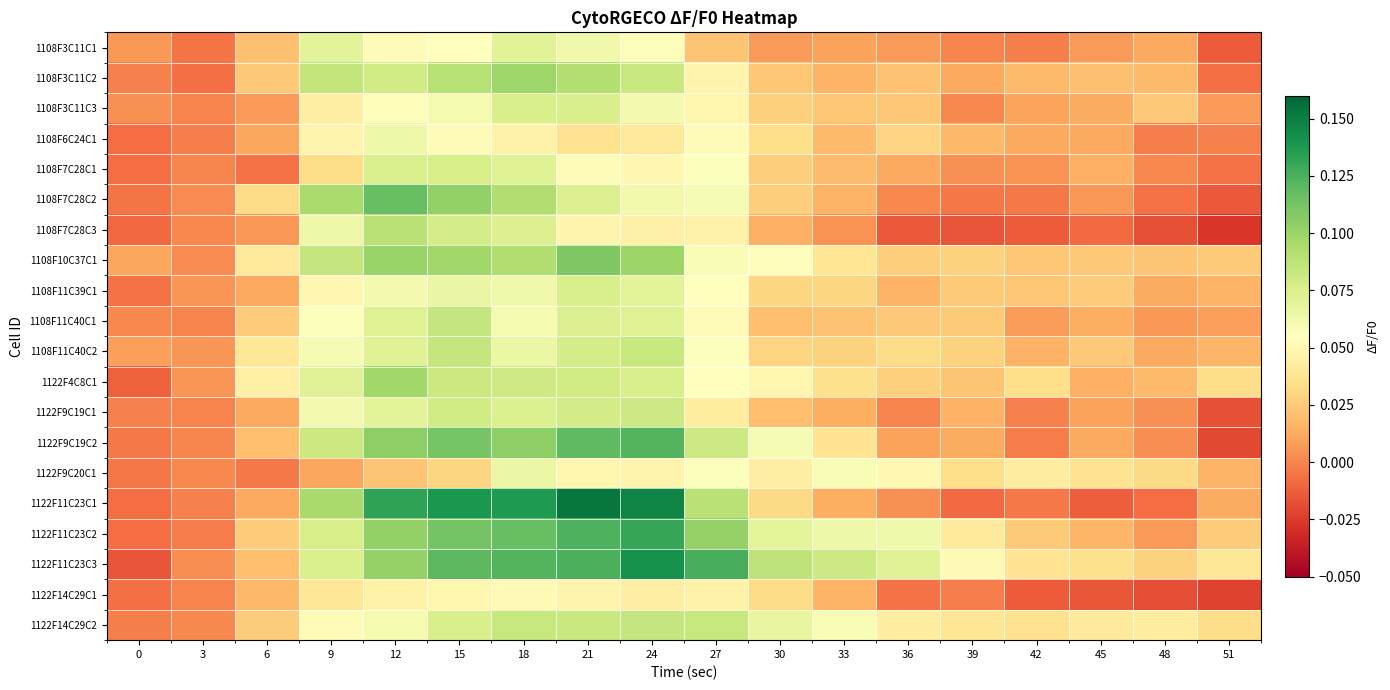

At how many categories does at least one series exceed 0?

18